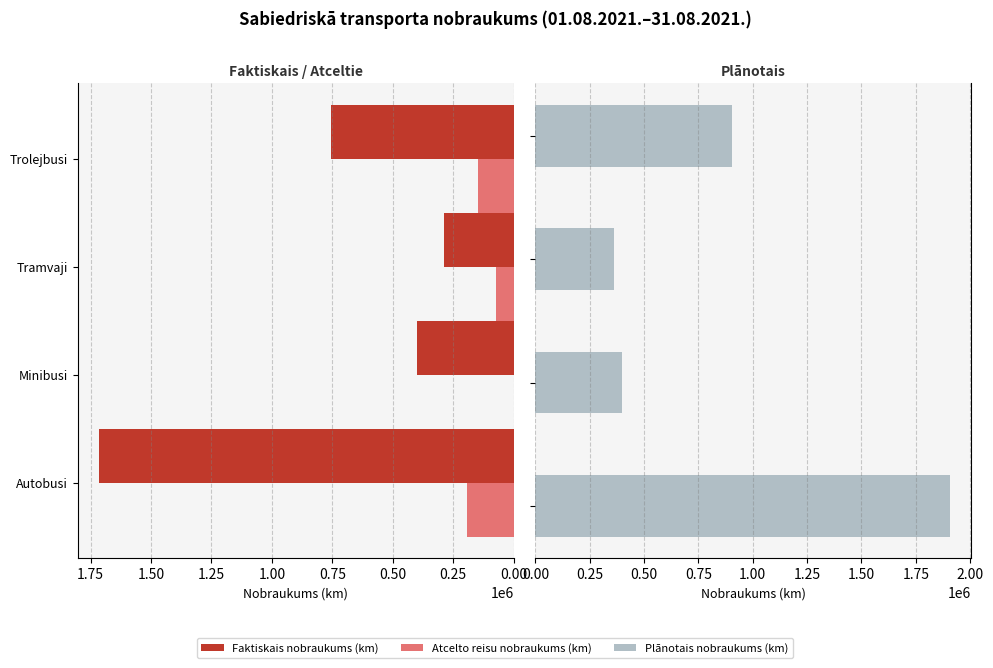

What are all the series names shown in the legend?

Faktiskais nobraukums (km), Atcelto reisu nobraukums (km), Plānotais nobraukums (km)